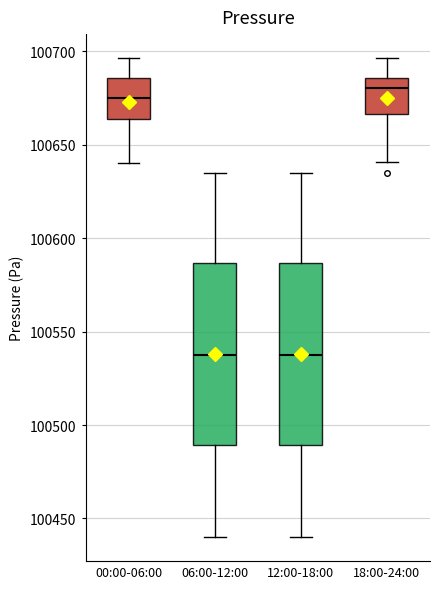

Where is the lower edge of the box for 00:00-06:00 on the y-axis? The values are not printed on the chart, so give them approximately, as read against the axis.

100665